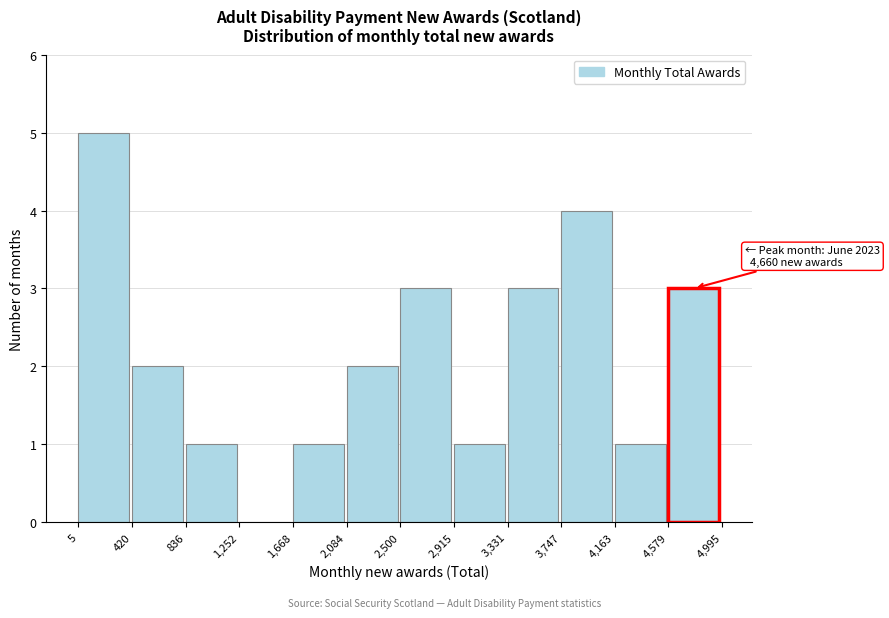

Over which range of the x-axis is the bar tallest?

5 to 420